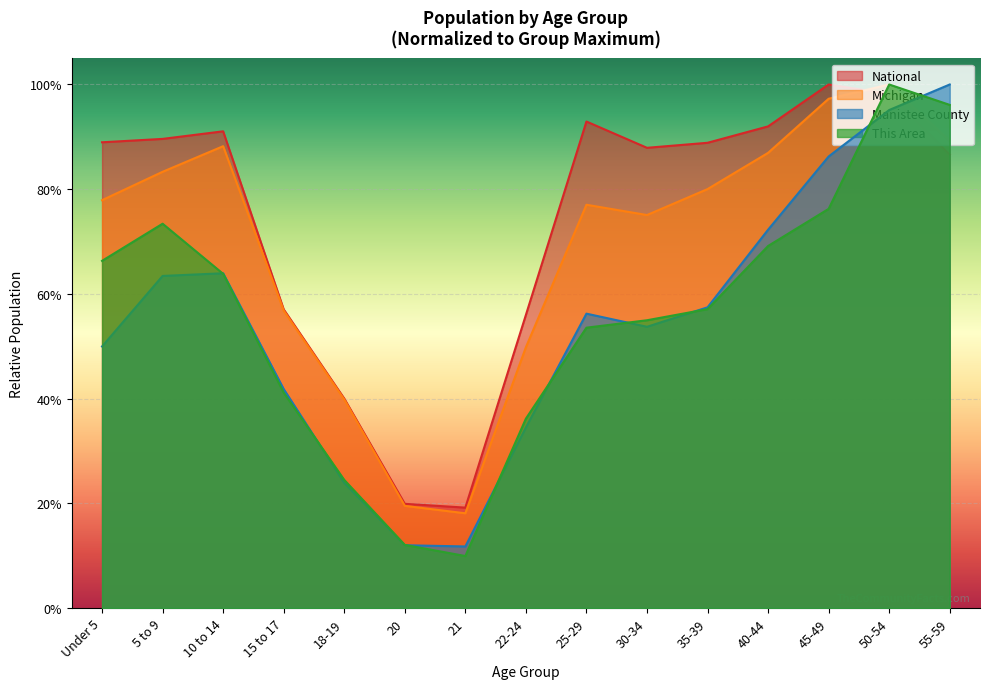

Does the chart display data point markers on the line(s)?

No